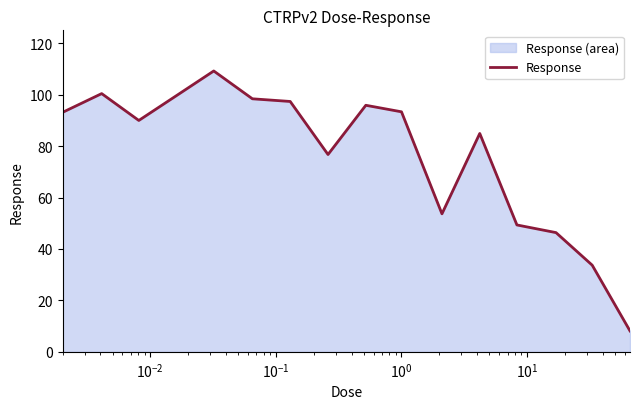

What is the smallest value displayed?

8.1